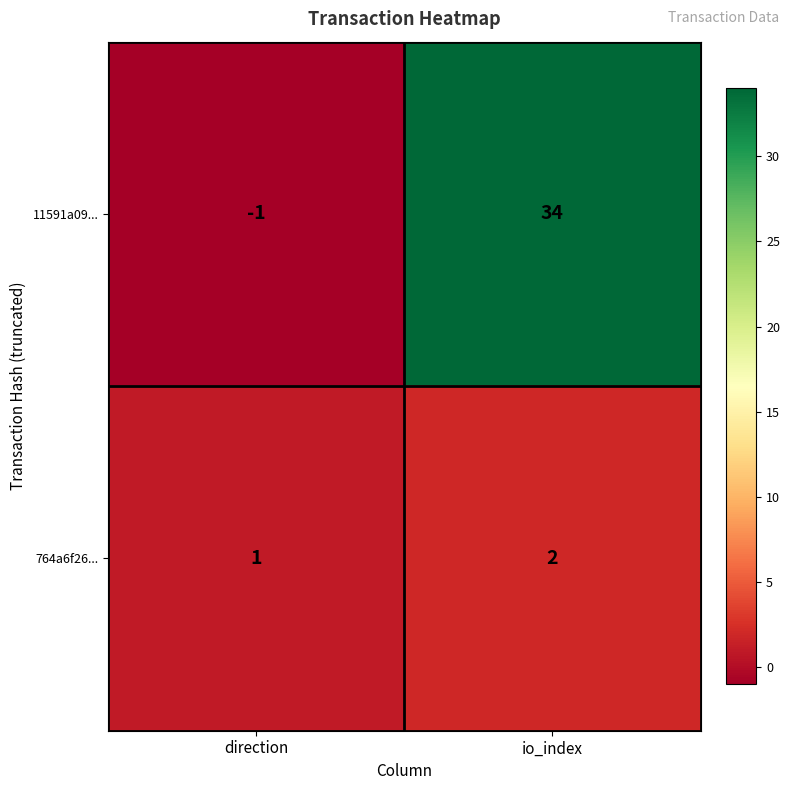

Reading right to left, what are all the values shown in this chart?

11591a09...: io_index=34	direction=-1
764a6f26...: io_index=2	direction=1